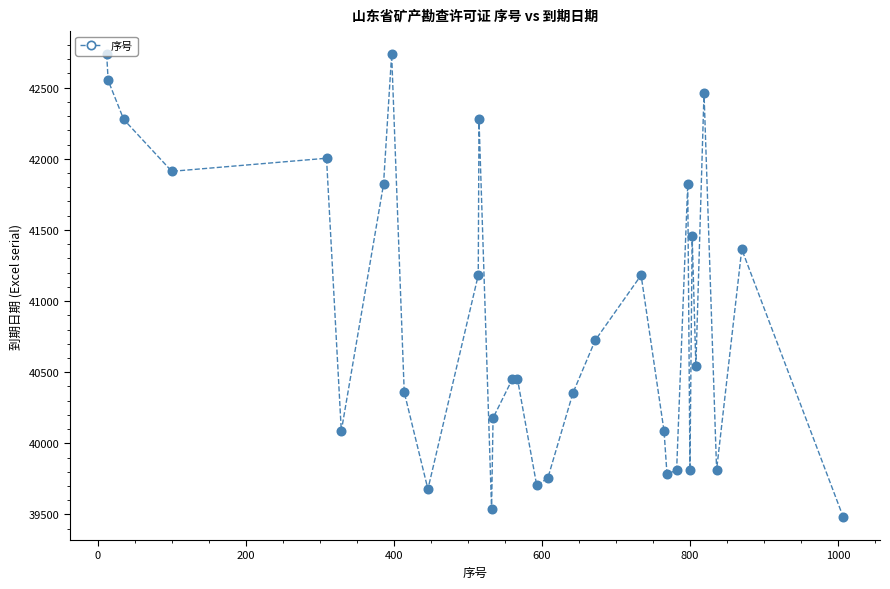

What is the greatest value displayed?

42735